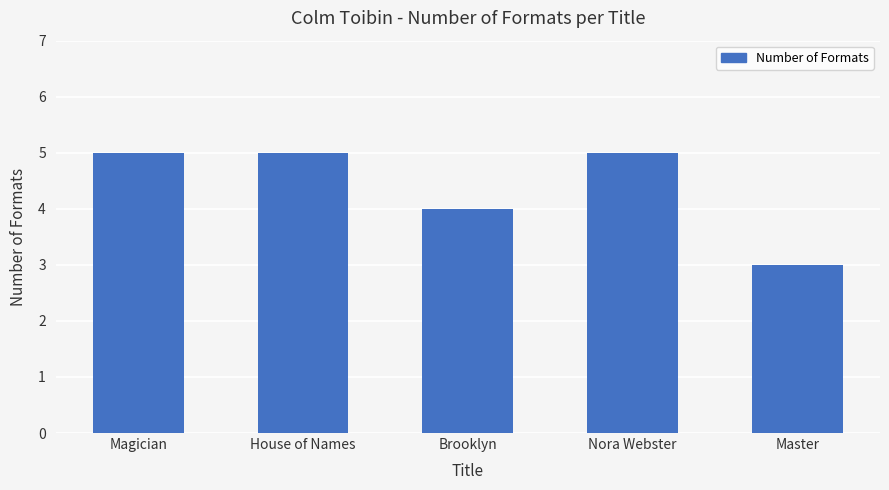

How many series are shown in this chart?

1